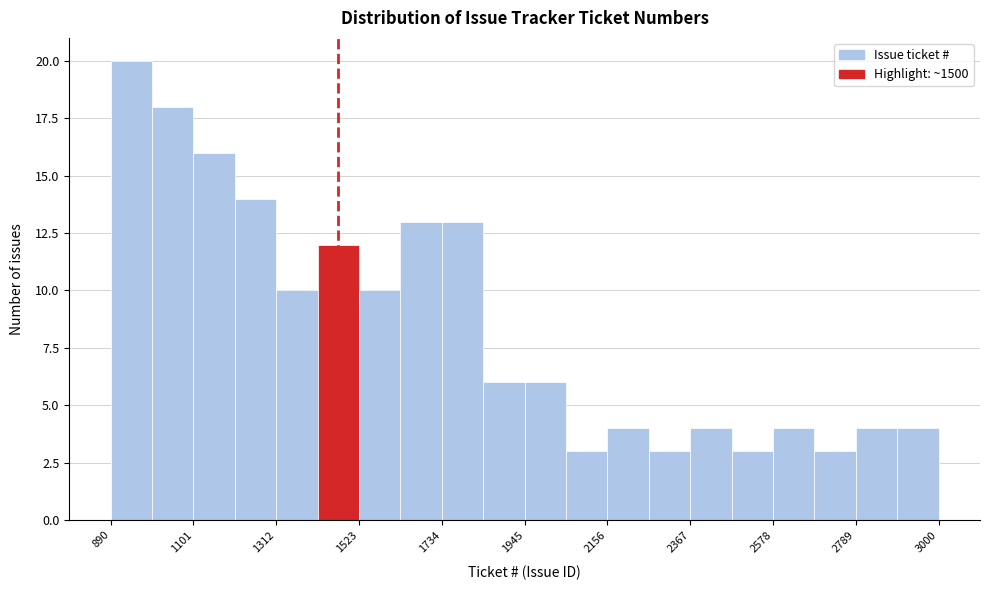

Around what value on the x-axis is the tallest bar? Give the approximate position of its centre, as read against the axis.

950